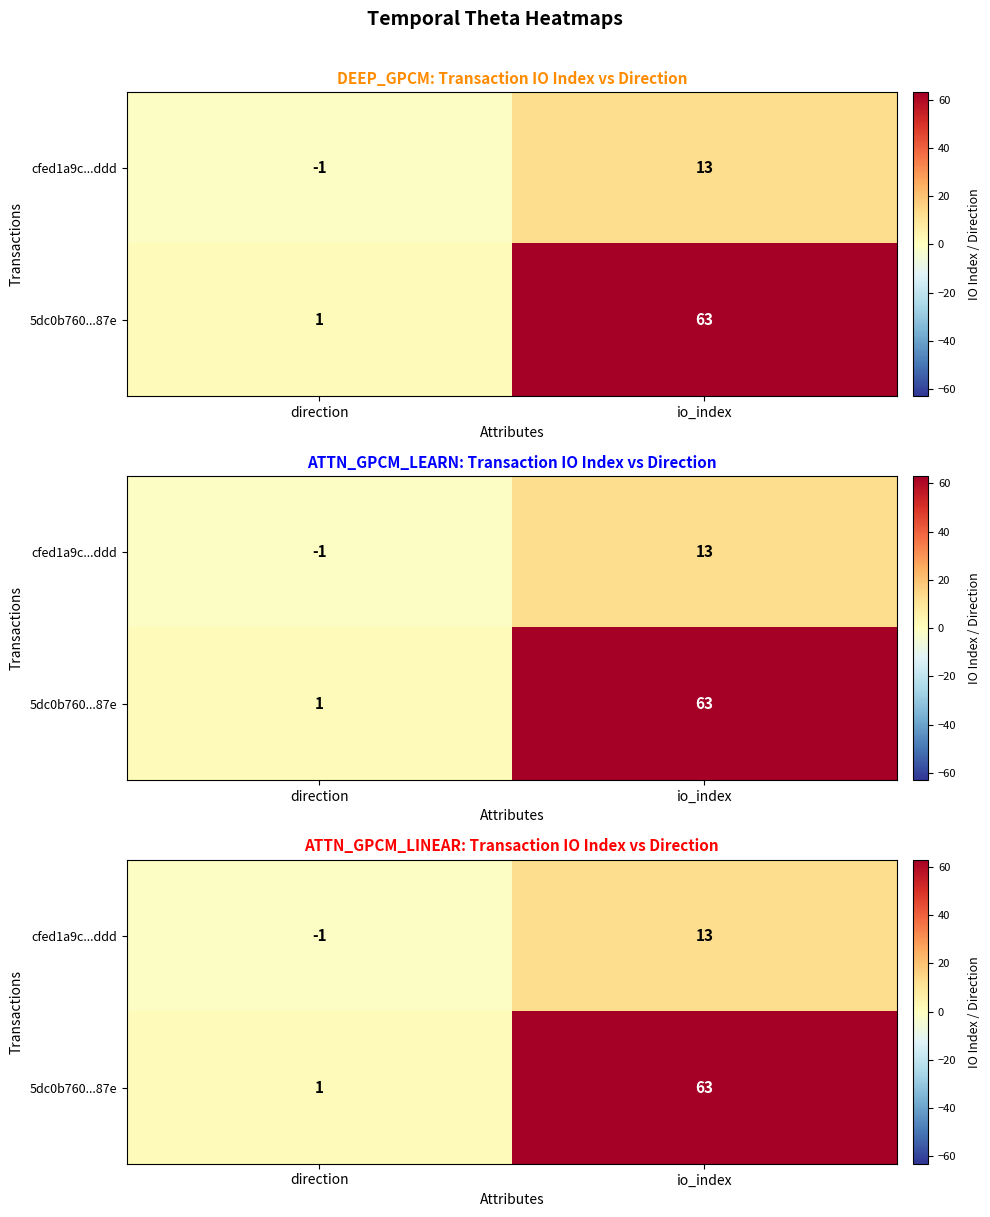

Which series changed the most between direction and io_index?

5dc0b760...87e